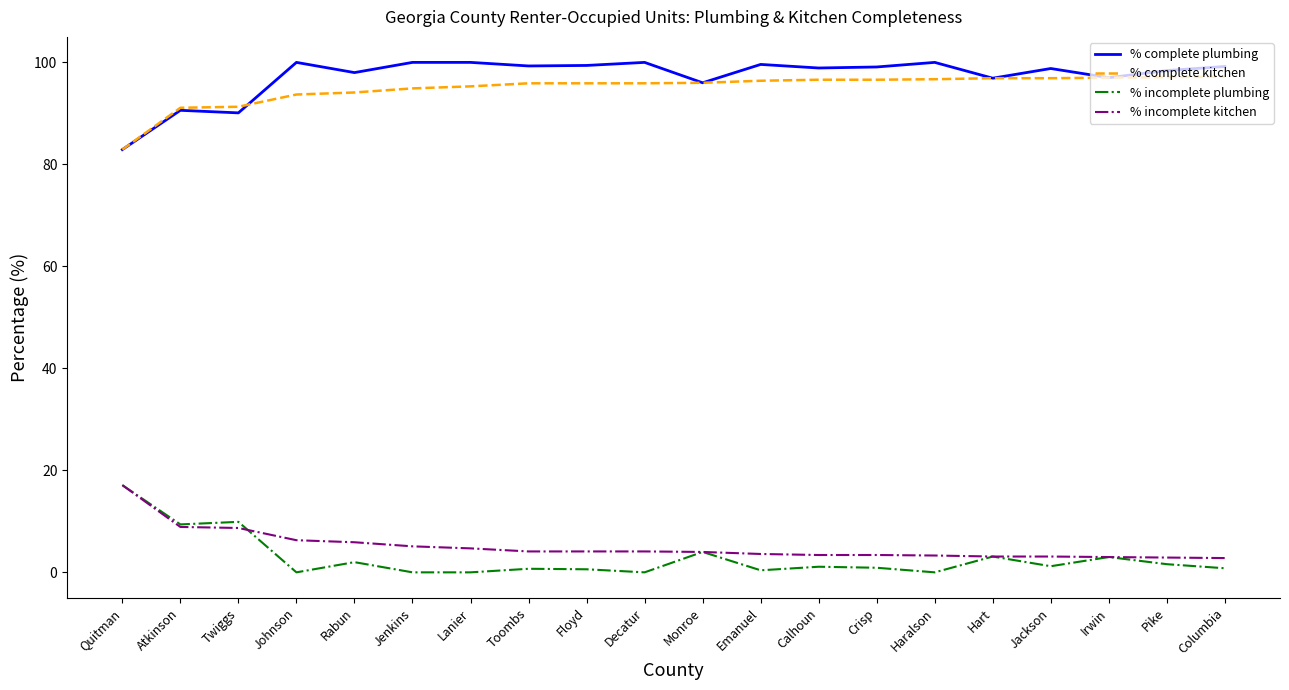

True or false: % incomplete kitchen and % complete kitchen cross at least once.

False